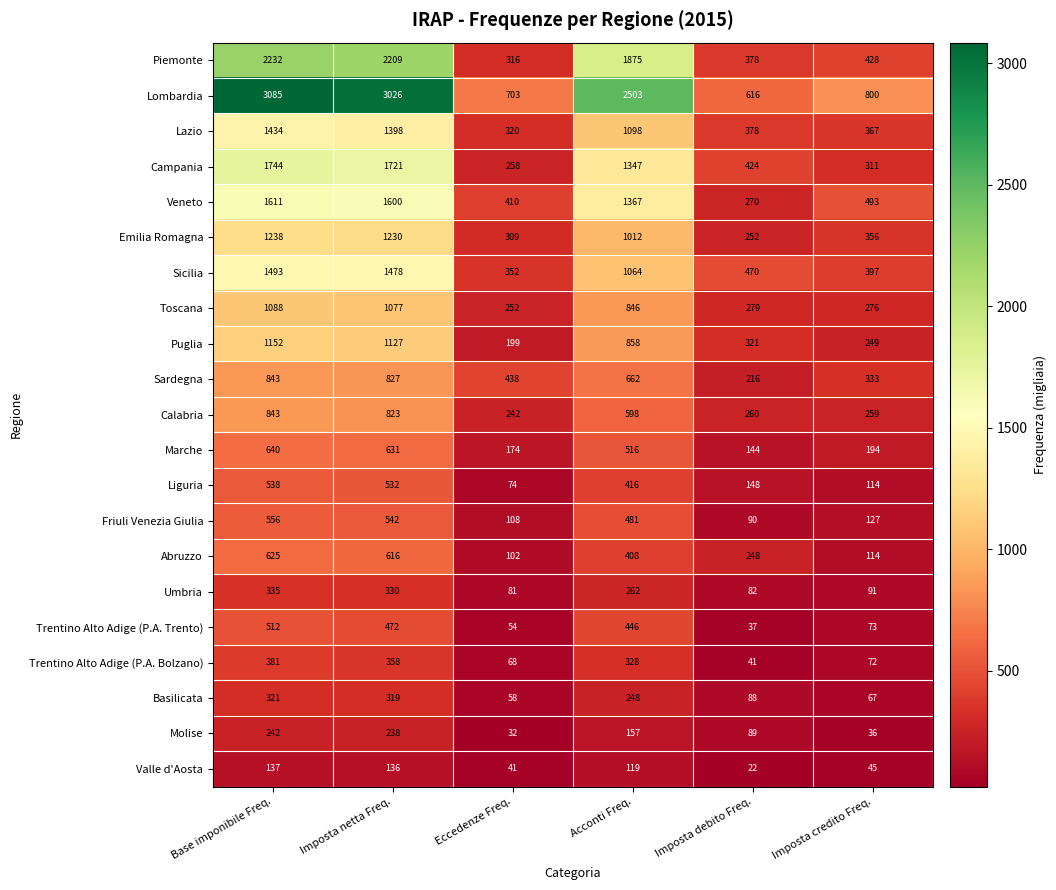

How many categories are shown in the chart?

6